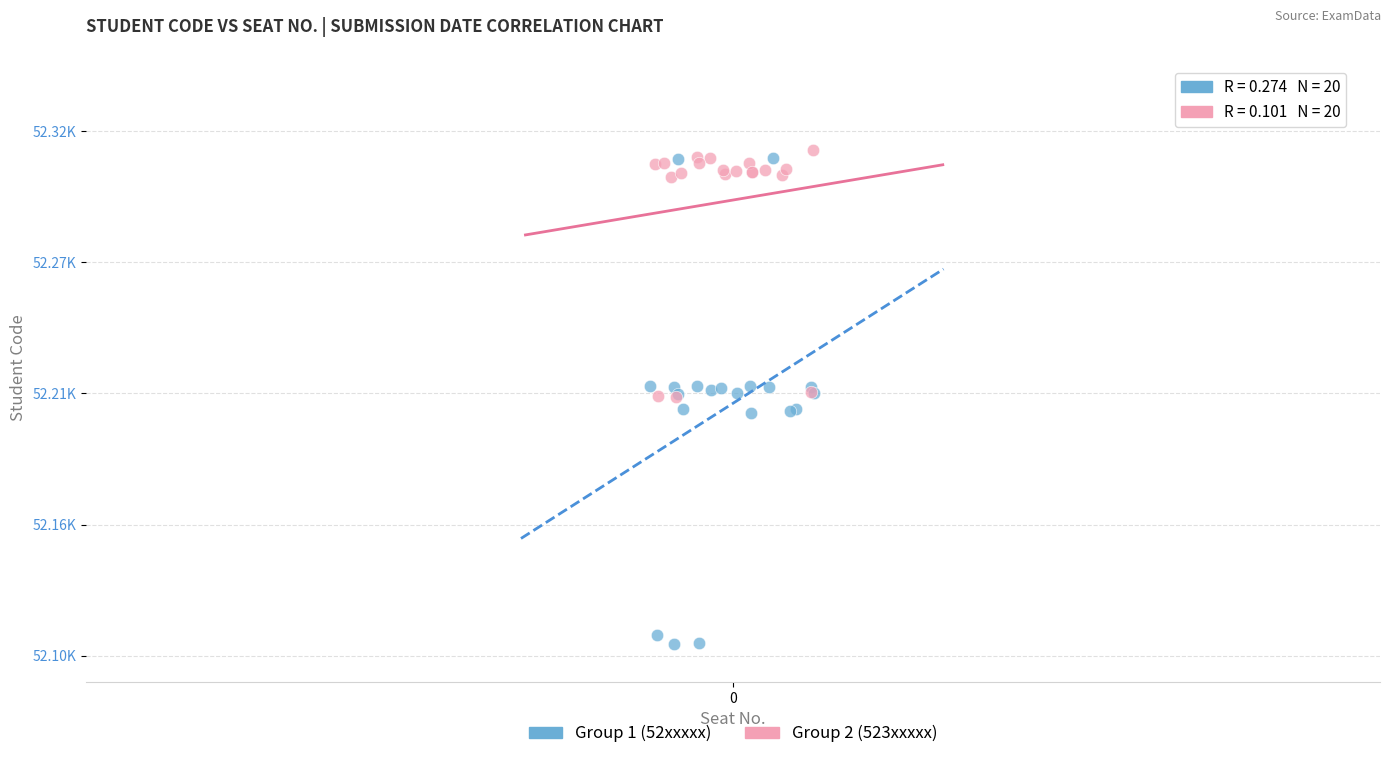

Which series reaches the maximum Y coordinate?

Group 2 (523xxxxx)